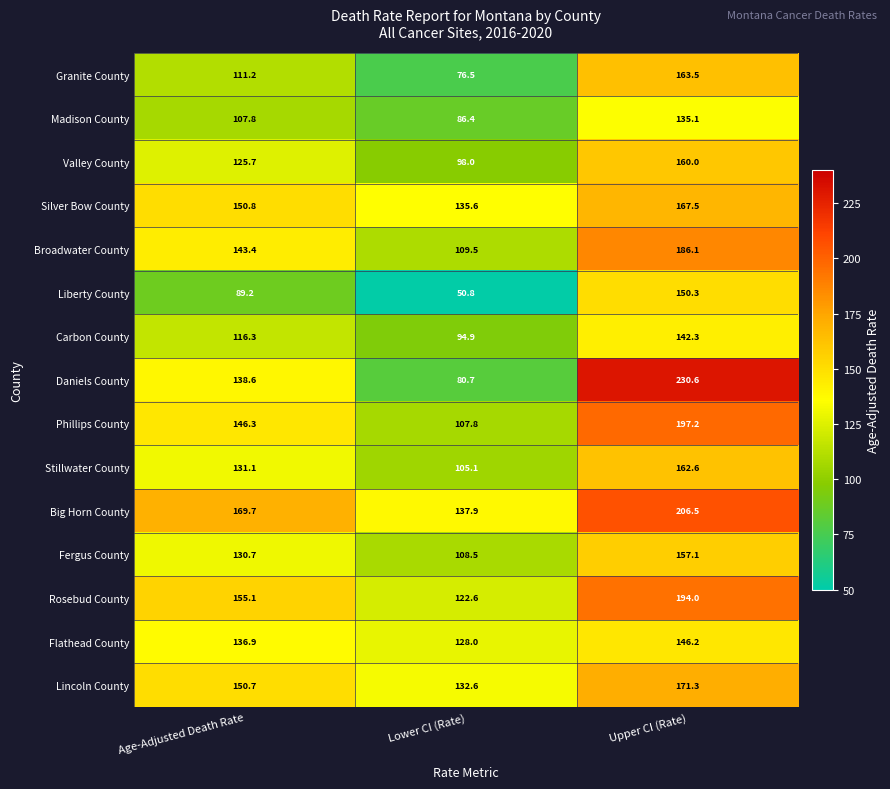

Which category has the lowest value in the Big Horn County series?

Lower CI (Rate)